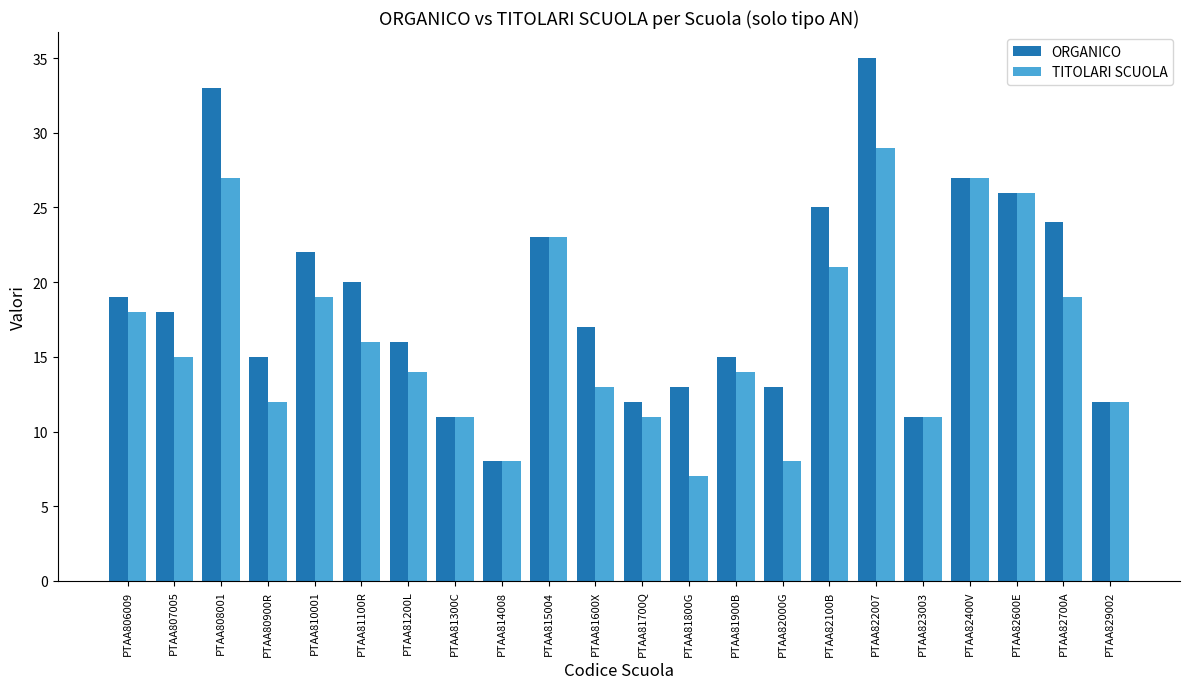

What is the total value across all series at PTAA806009?

37